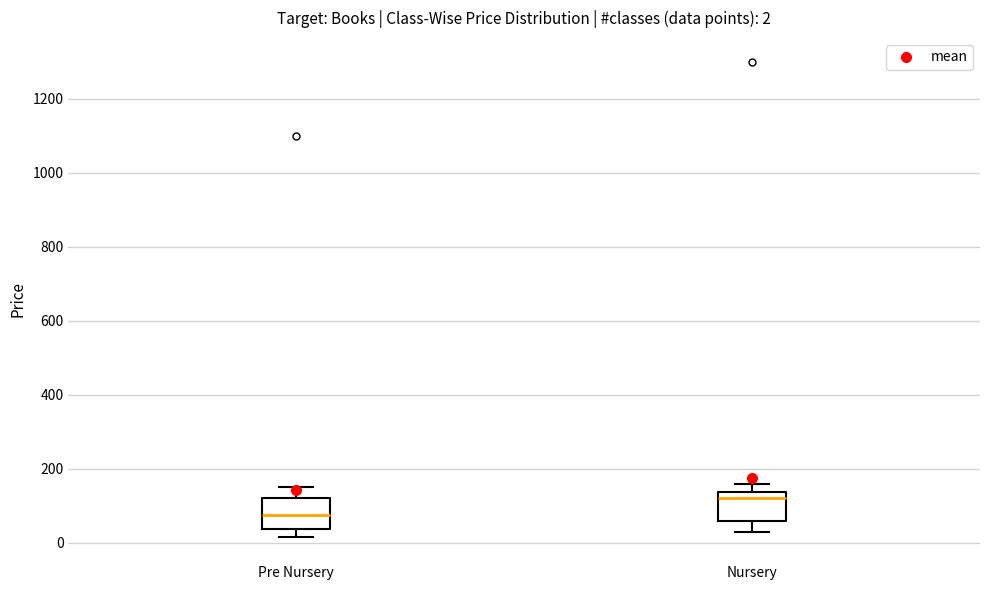

Which box has the highest median line?

Nursery